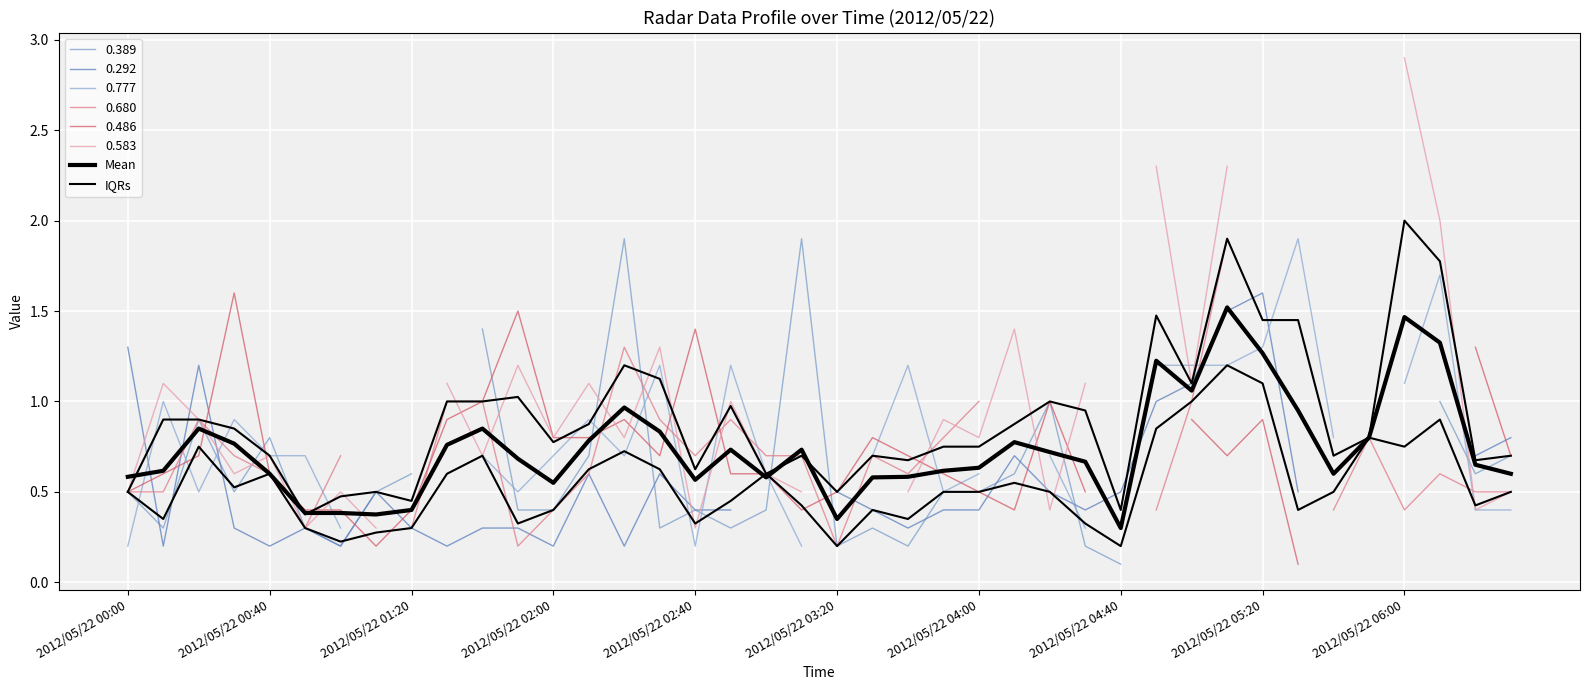

Where is IQRs nearest to the value 0?

2012/05/22 03:20